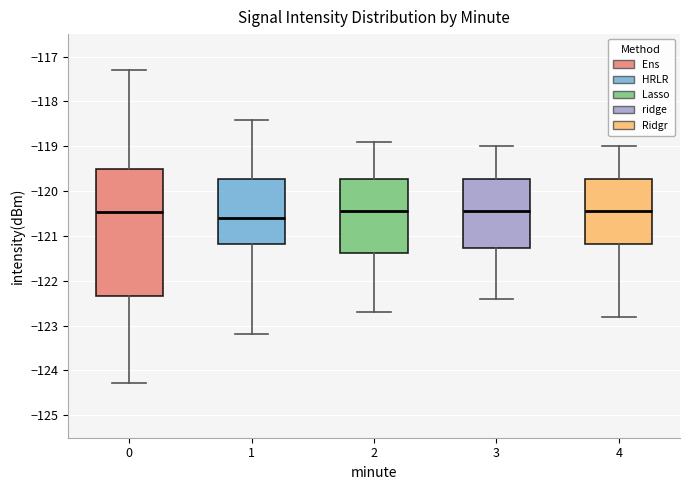

Reading left to right, transcribe this box plot: for each box, give where its median line is, the range the box spans, and where its two whiskers end, as read against the y-axis. The values are not printed on the chart, so give them approximately, as read against the axis.

0: median -120.5, box -122.3 to -119.5, whiskers -124.3 to -117.3
1: median -120.6, box -121.2 to -119.7, whiskers -123.2 to -118.4
2: median -120.4, box -121.4 to -119.7, whiskers -122.7 to -118.9
3: median -120.4, box -121.3 to -119.7, whiskers -122.4 to -119.0
4: median -120.4, box -121.2 to -119.7, whiskers -122.8 to -119.0